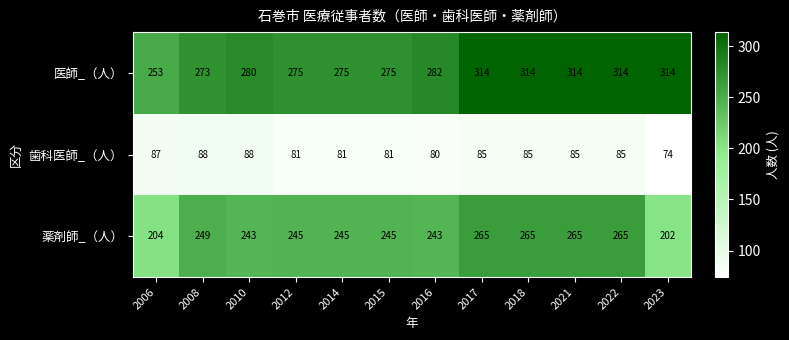

List the series in order of their peak value, highest first.

医師_（人）, 薬剤師_（人）, 歯科医師_（人）